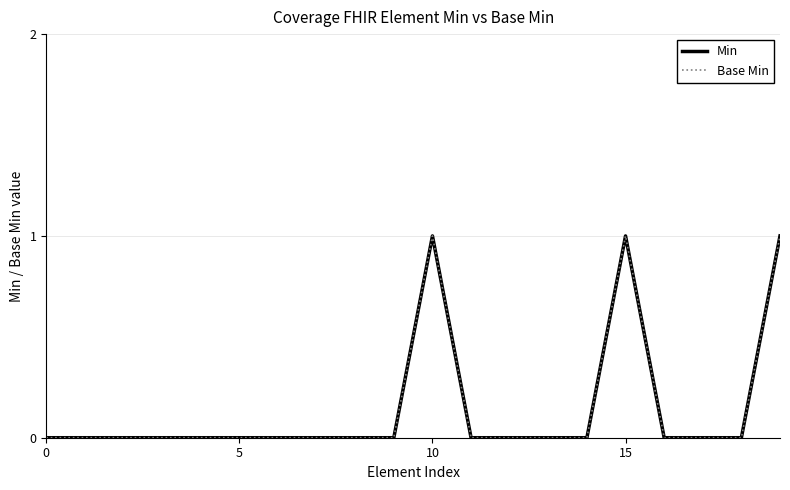

Is this an area chart (filled region under the line)?

No